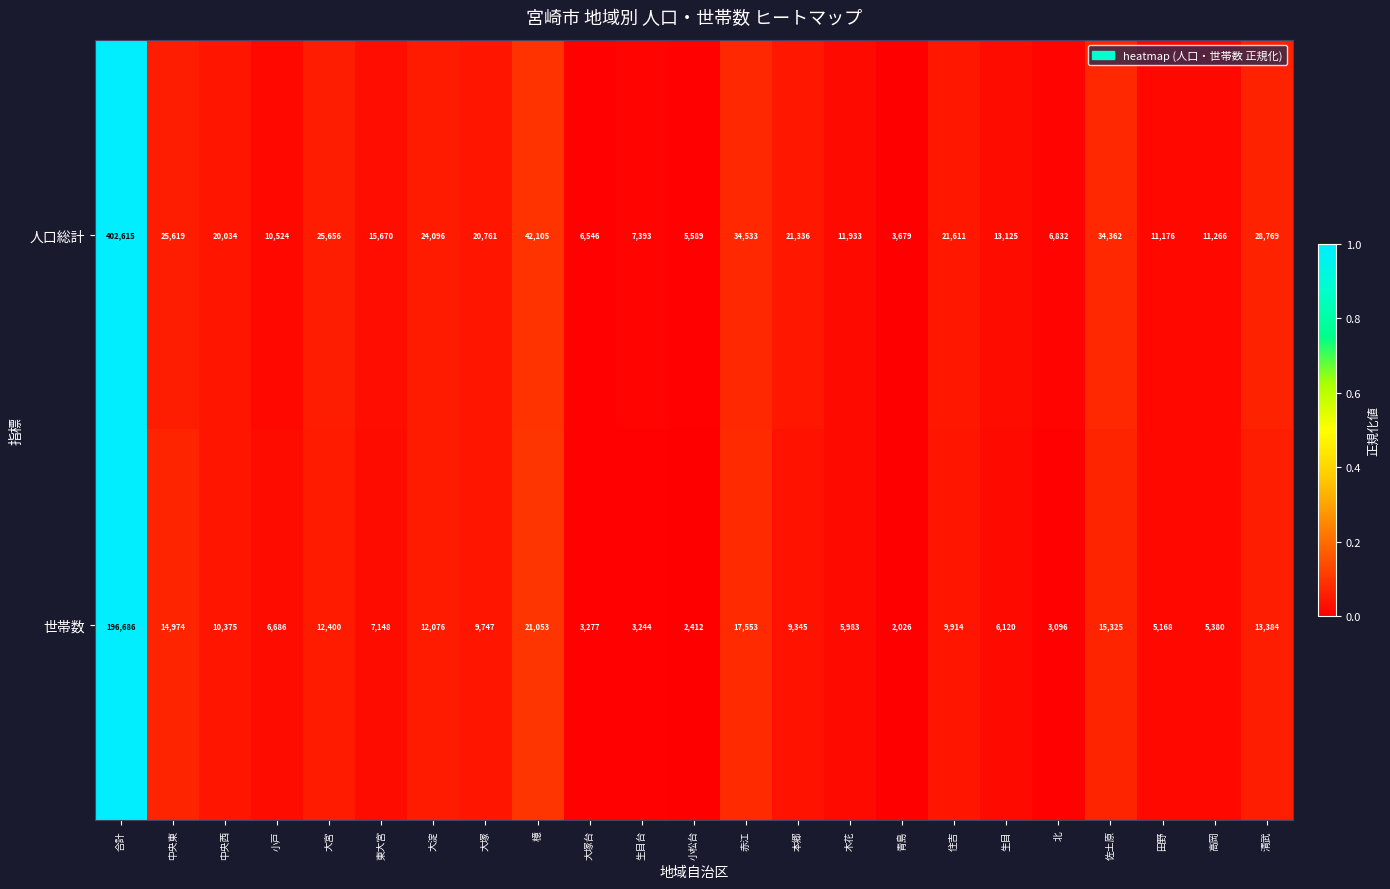

What is the difference between the 人口総計 values at 赤江 and 北?

27701